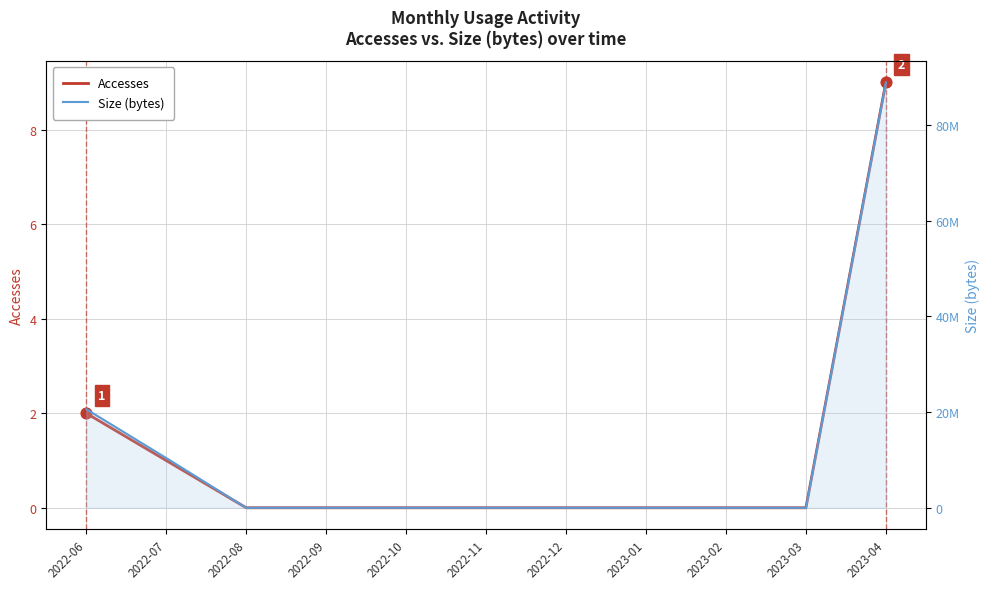

What are all the series names shown in the legend?

Accesses, Size (bytes)